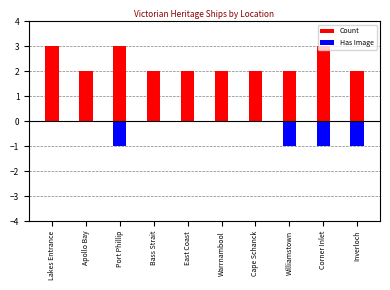

At which label is Count closest to 2?

Apollo Bay